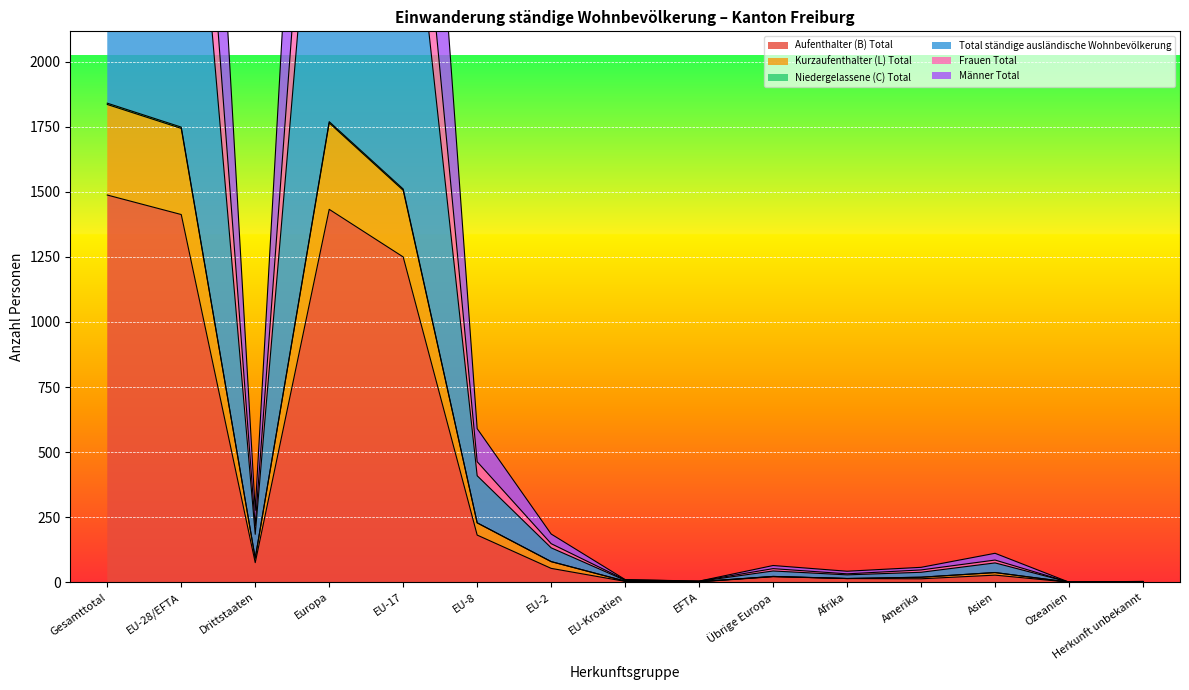

In Aufenthalter (B) Total, how many points are lower than both neighbors (excluding endpoints)?

4